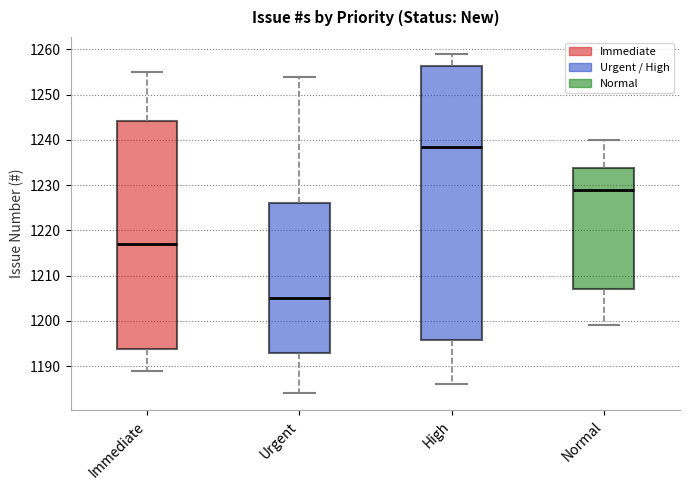

Which box has the highest median line?

High